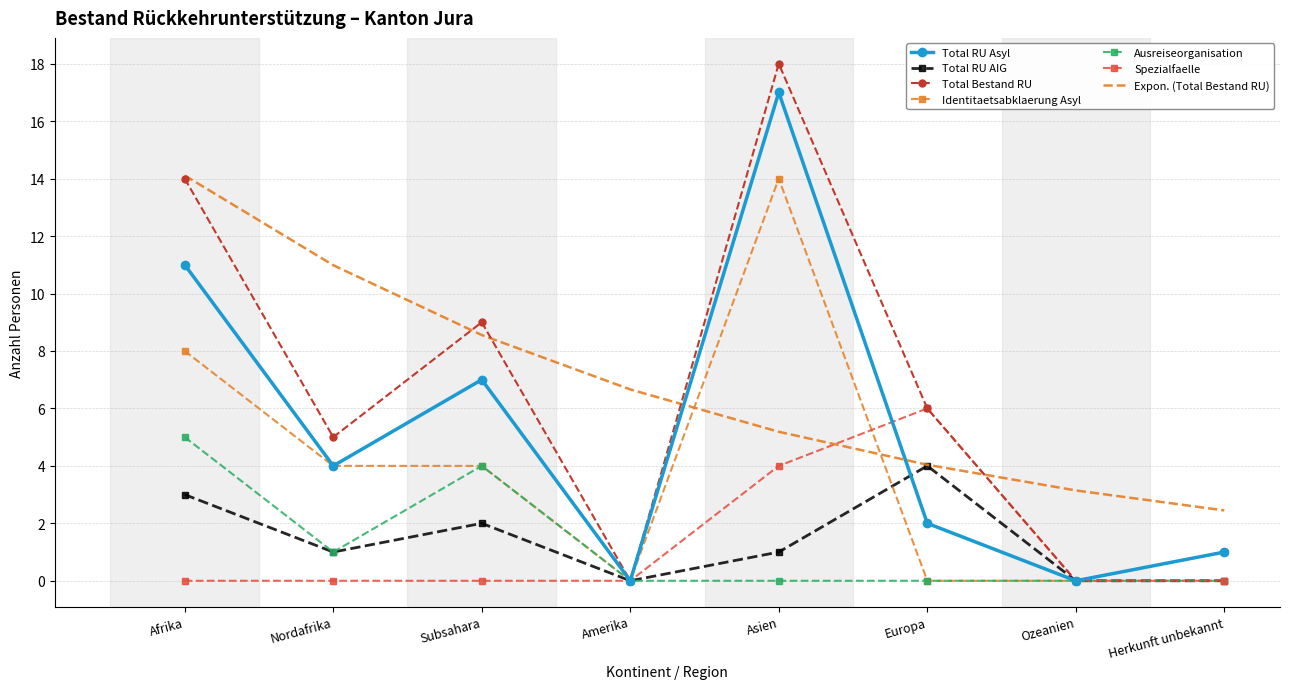

What is the difference between the Spezialfaelle values at Europa and Asien?

2.0